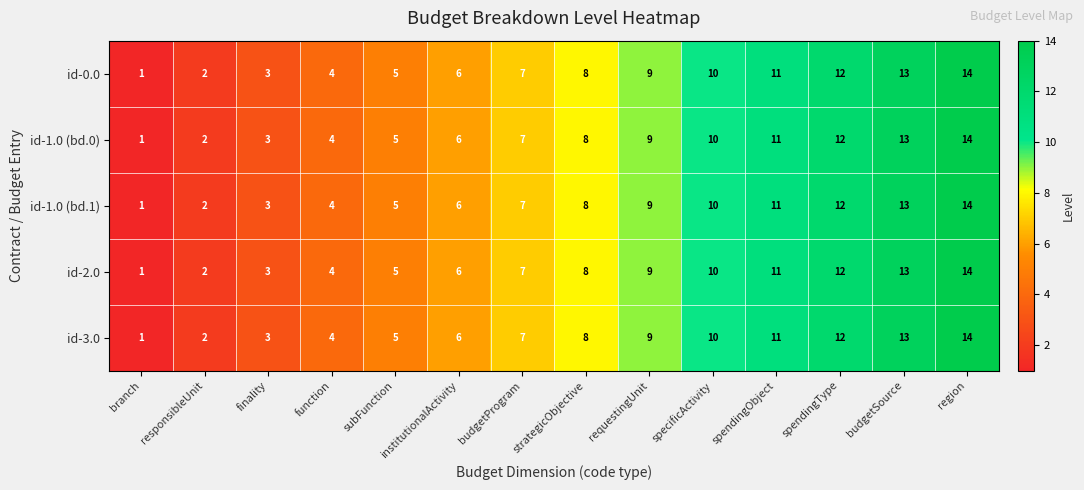

Count the number of categories in the chart.

14